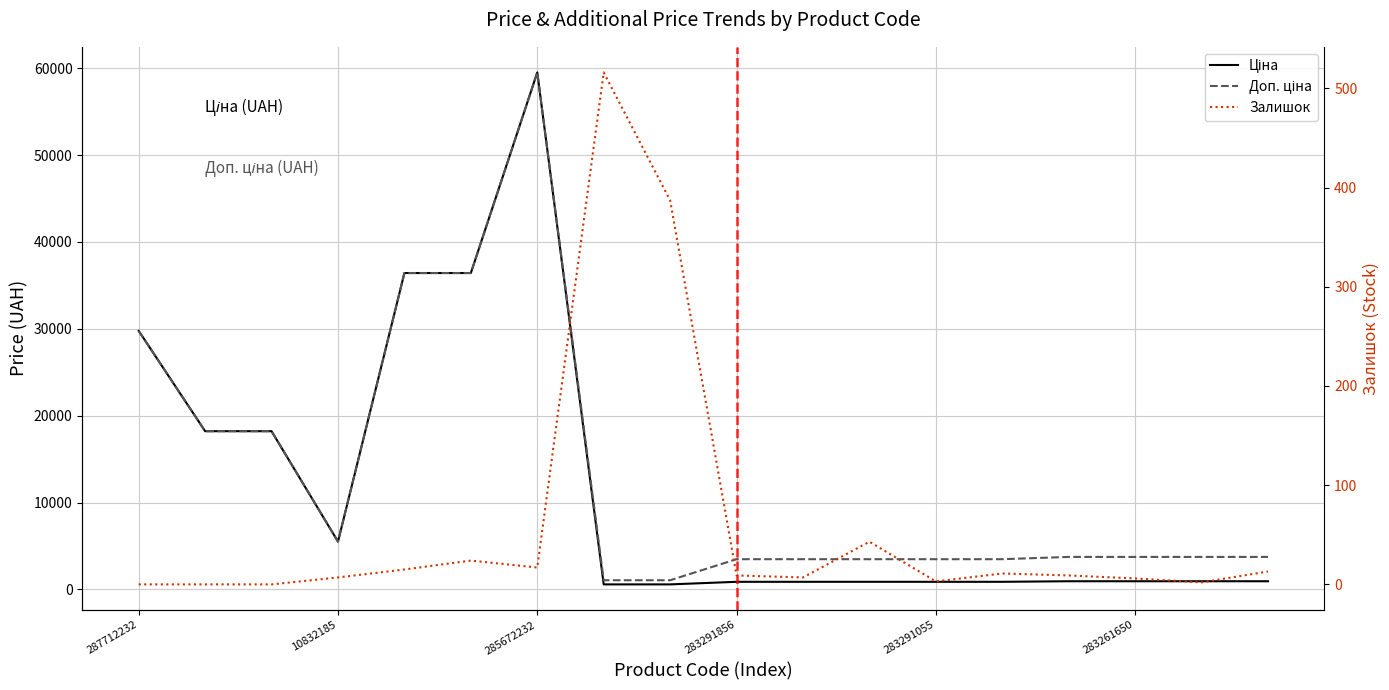

The value of Залишок at 16 is 2.0. True or false?

True